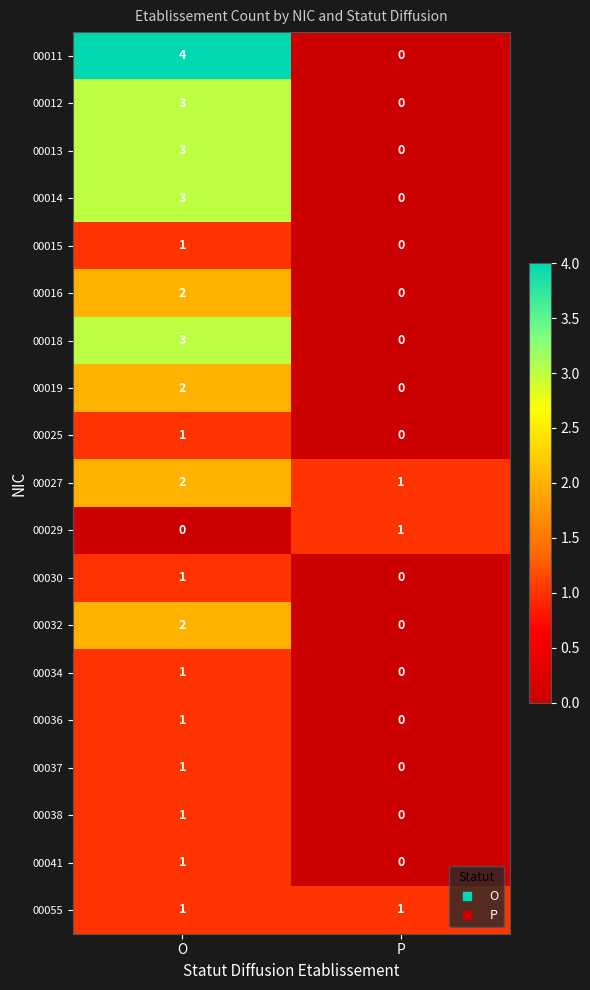

What value does the 00018 series have at O?

3